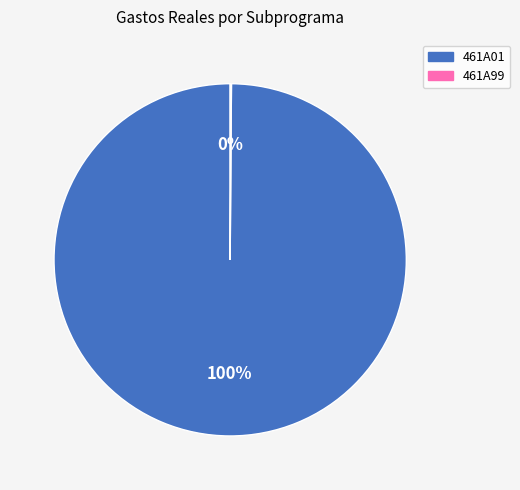

Does any single category account for the majority?

Yes